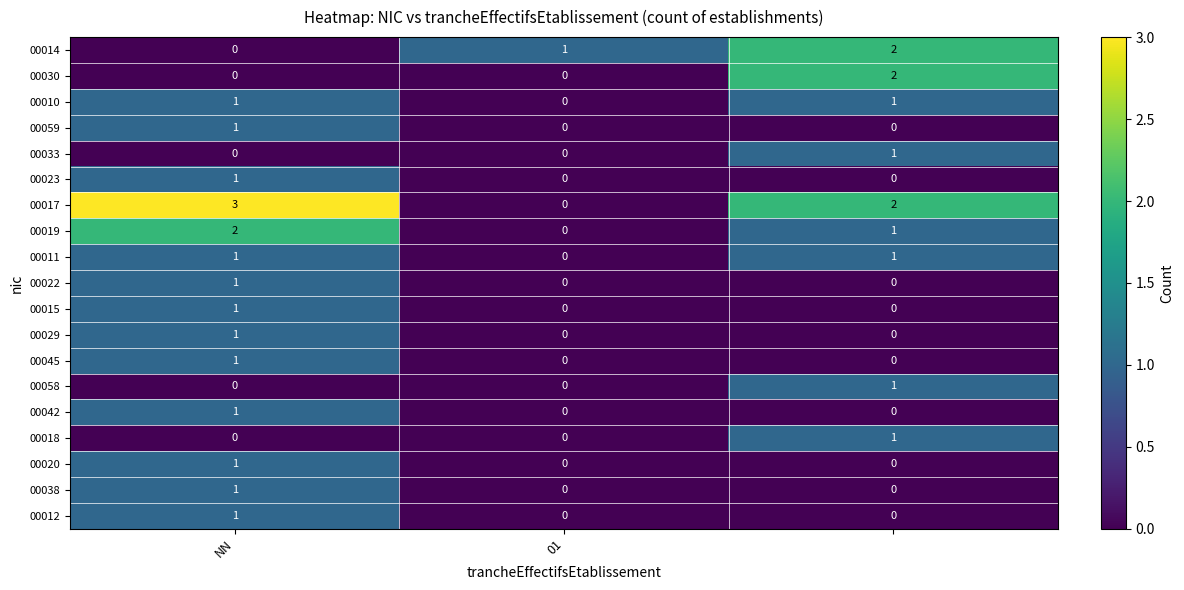

Count the 00059 values in the range 0 to 1.

3